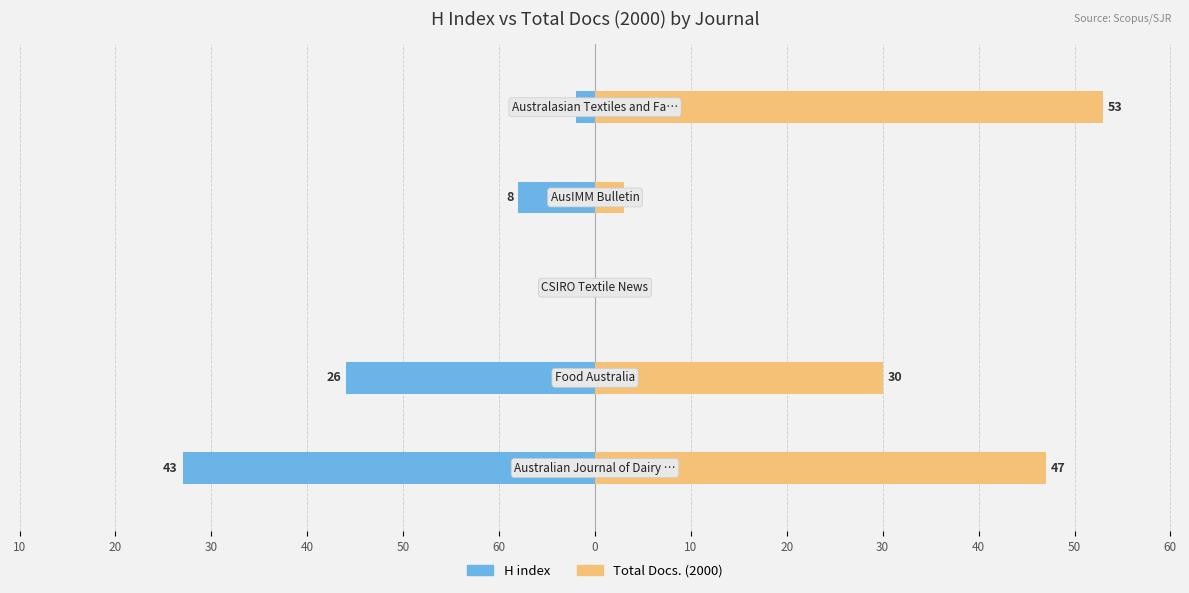

Reading left to right, list all the values displayed in this chart.

H index: 60=-43	50=-26	40=0	30=-8	20=-2
Total Docs. (2000): 60=47	50=30	40=0	30=3	20=53